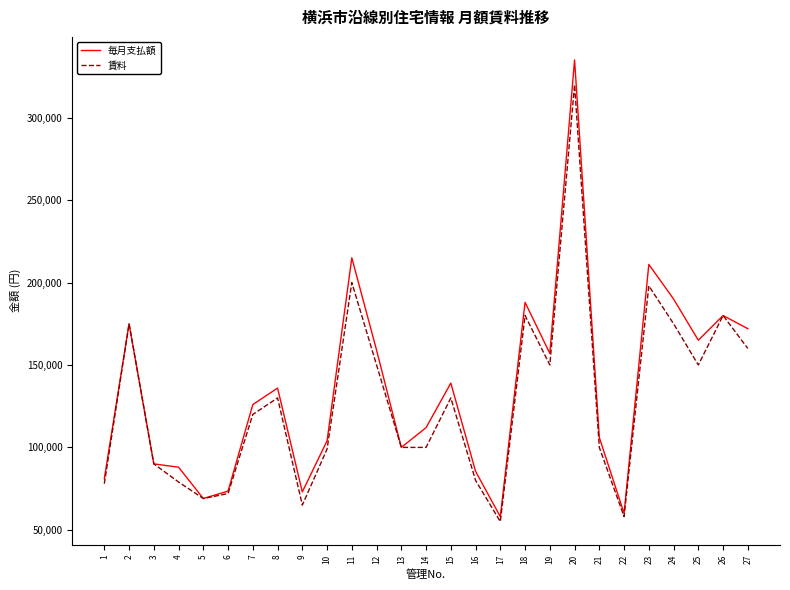

True or false: 毎月支払額 has a value of 73595 at 24.

False